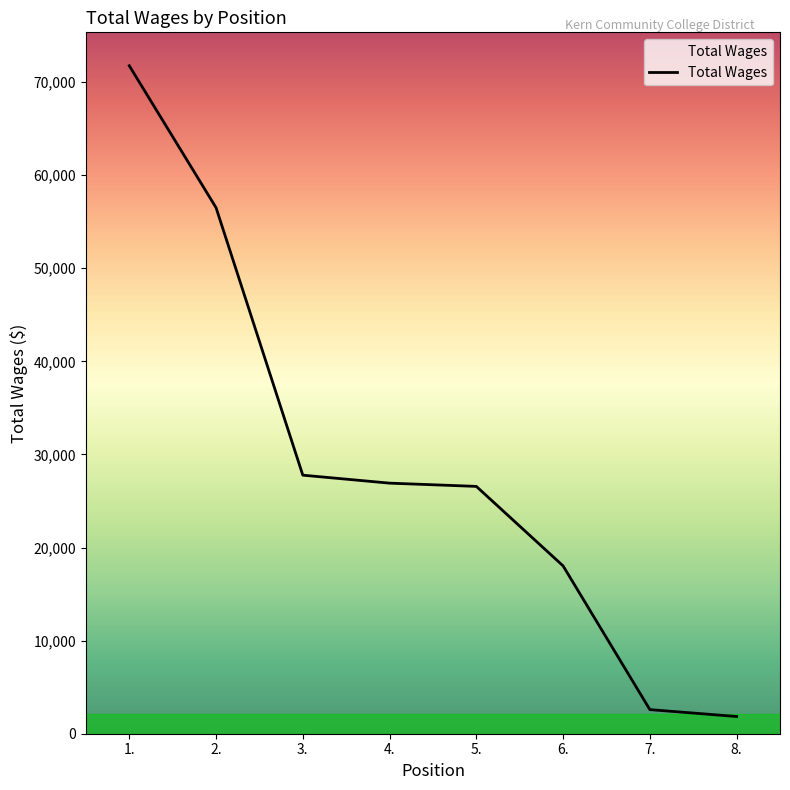

What is the difference between the second highest and second lowest values?

53914